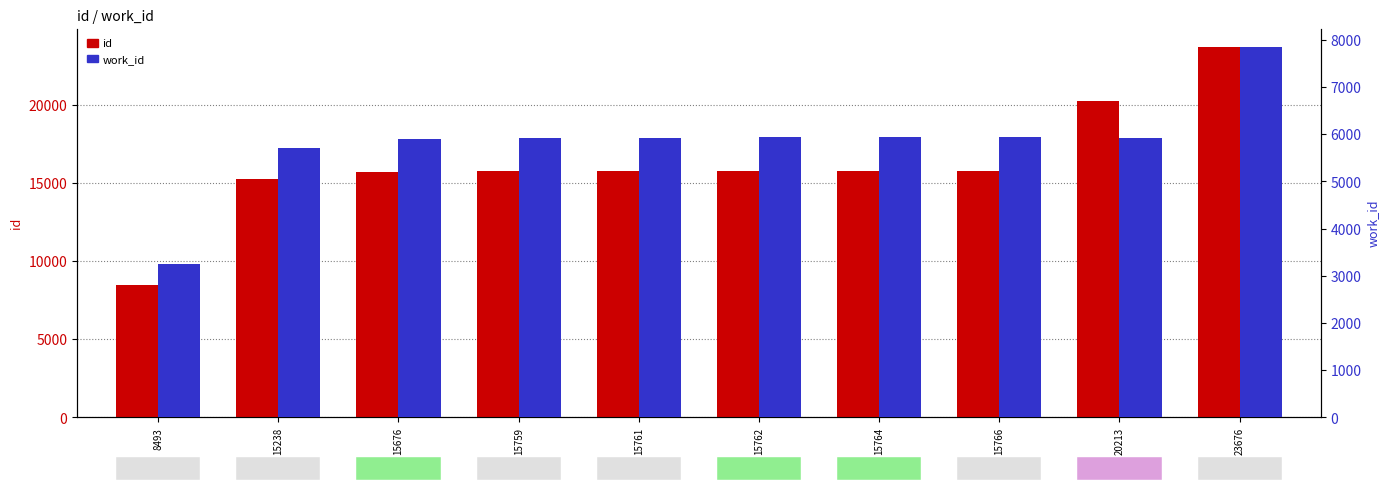

Reading left to right, what are all the values shown in this chart?

id: 8493	15238	15676	15759	15761	15762	15764	15766	20213	23676
work_id: 3241	5710	5908	5929	5931	5932	5933	5933	5931	7844